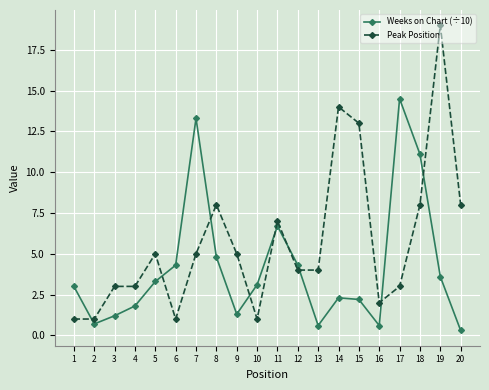

What is the average value of the Peak Position series?

5.8